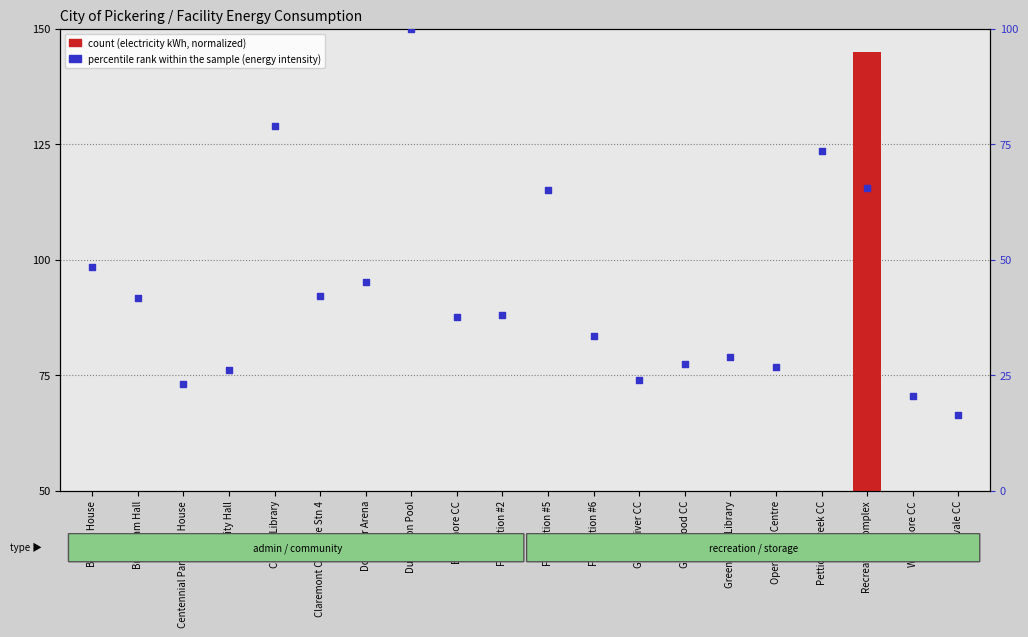

At which category is the sum across all series the highest?

Recreation Complex